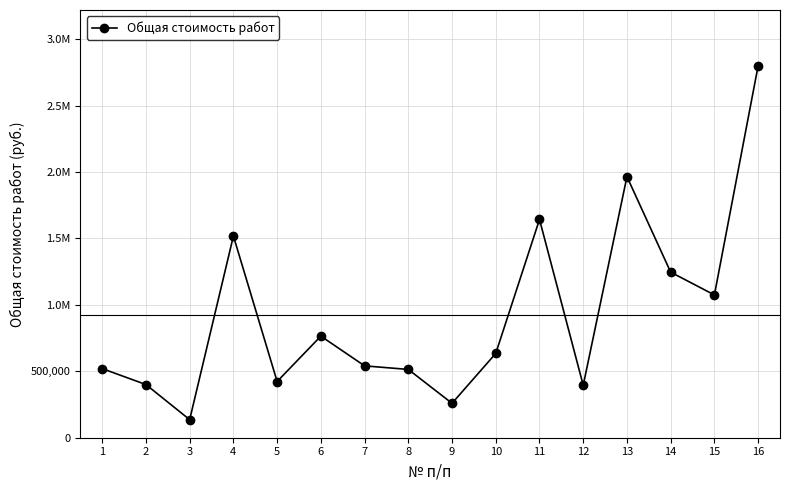

Does the chart have visible grid lines?

Yes